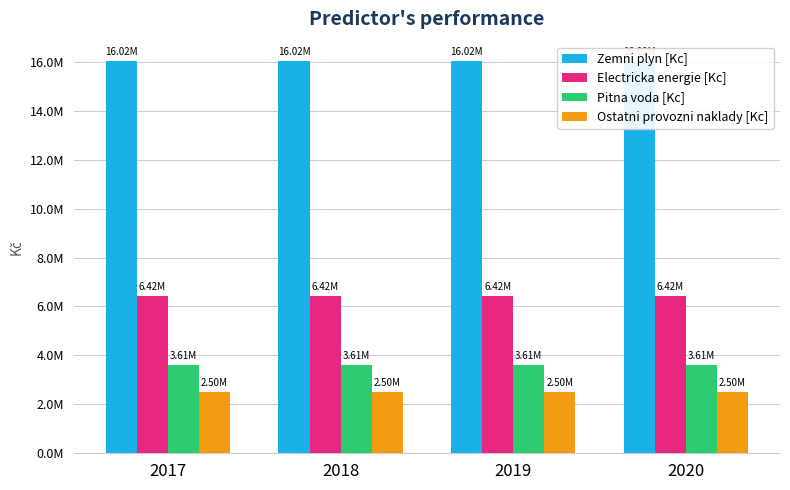

Rank the series by their maximum value, from highest to lowest.

Zemni plyn [Kc], Electricka energie [Kc], Pitna voda [Kc], Ostatni provozni naklady [Kc]